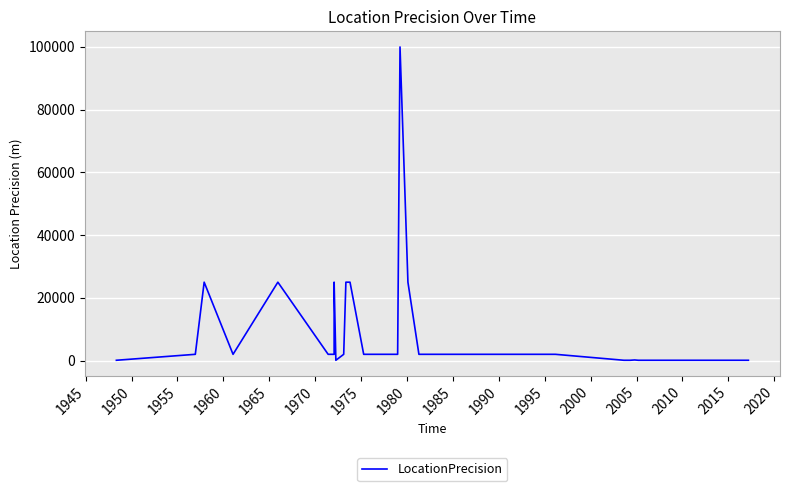

How many values exceed 2000?

7